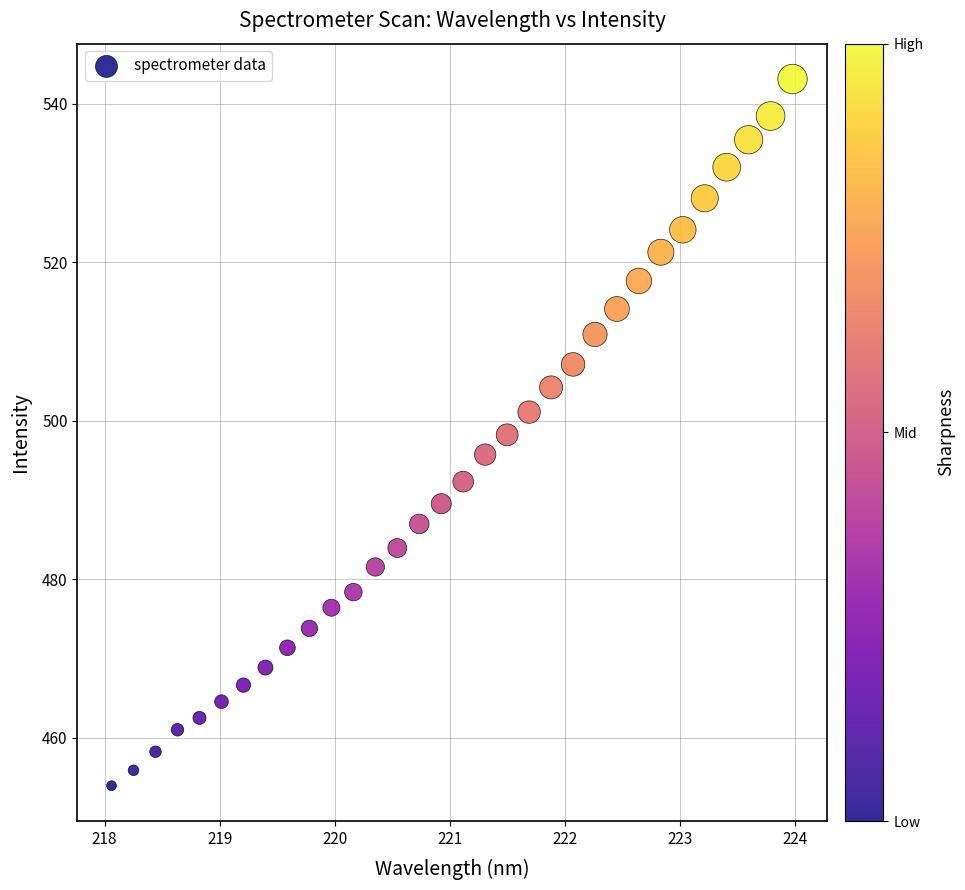

What is the range of X values (max minus min)?

5.9